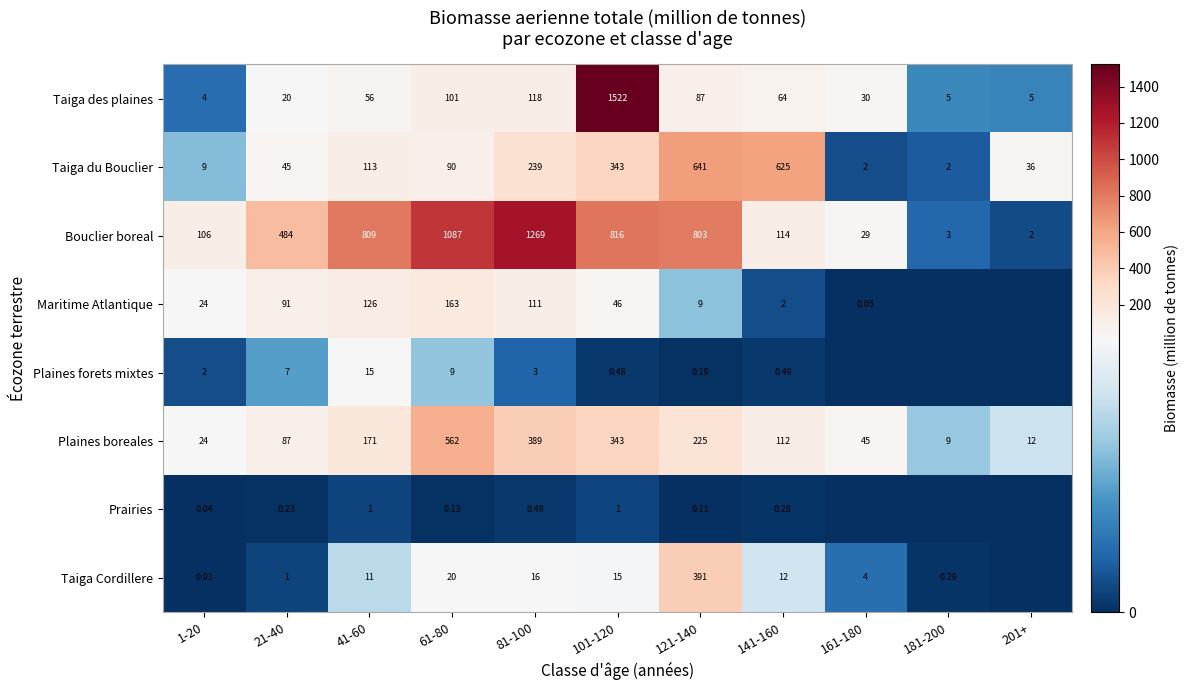

At 141-160, list the series in order from largest to smallest.

Taiga du Bouclier, Bouclier boreal, Plaines boreales, Taiga des plaines, Taiga Cordillere, Maritime Atlantique, Plaines forets mixtes, Prairies